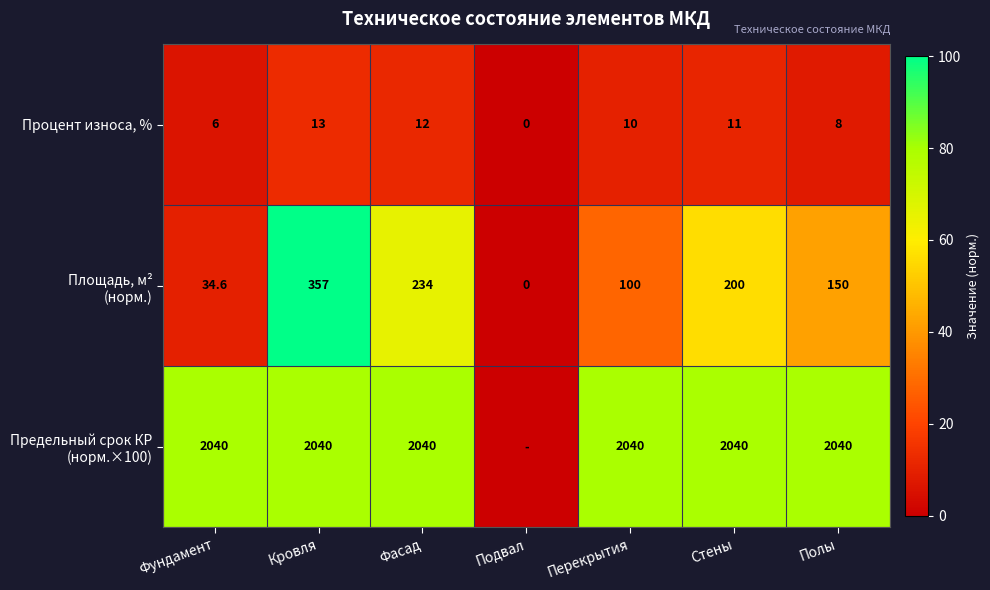

List the labels in order of Процент износа, % value, smallest first.

Подвал, Фундамент, Полы, Перекрытия, Стены, Фасад, Кровля